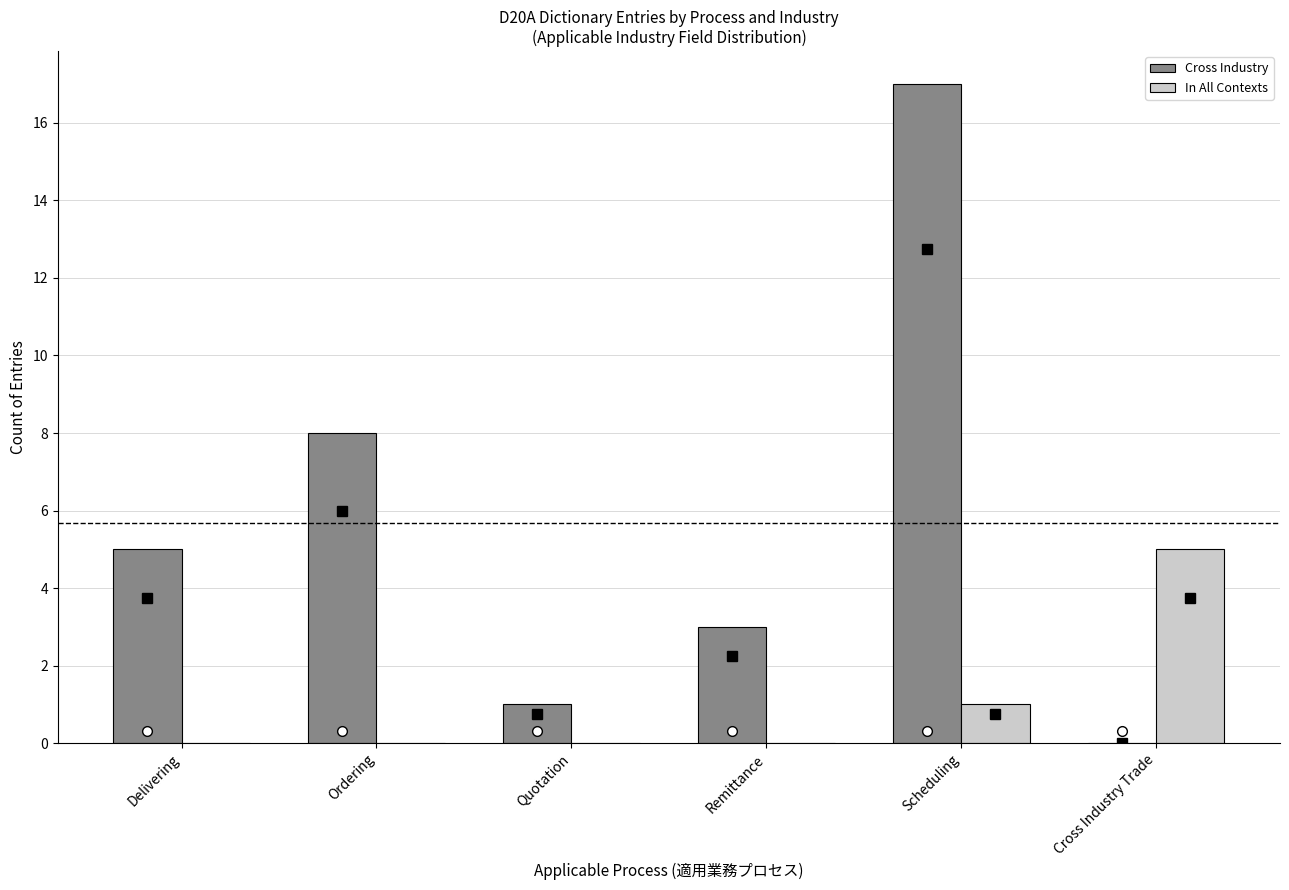

What is the sum of all In All Contexts values?

6